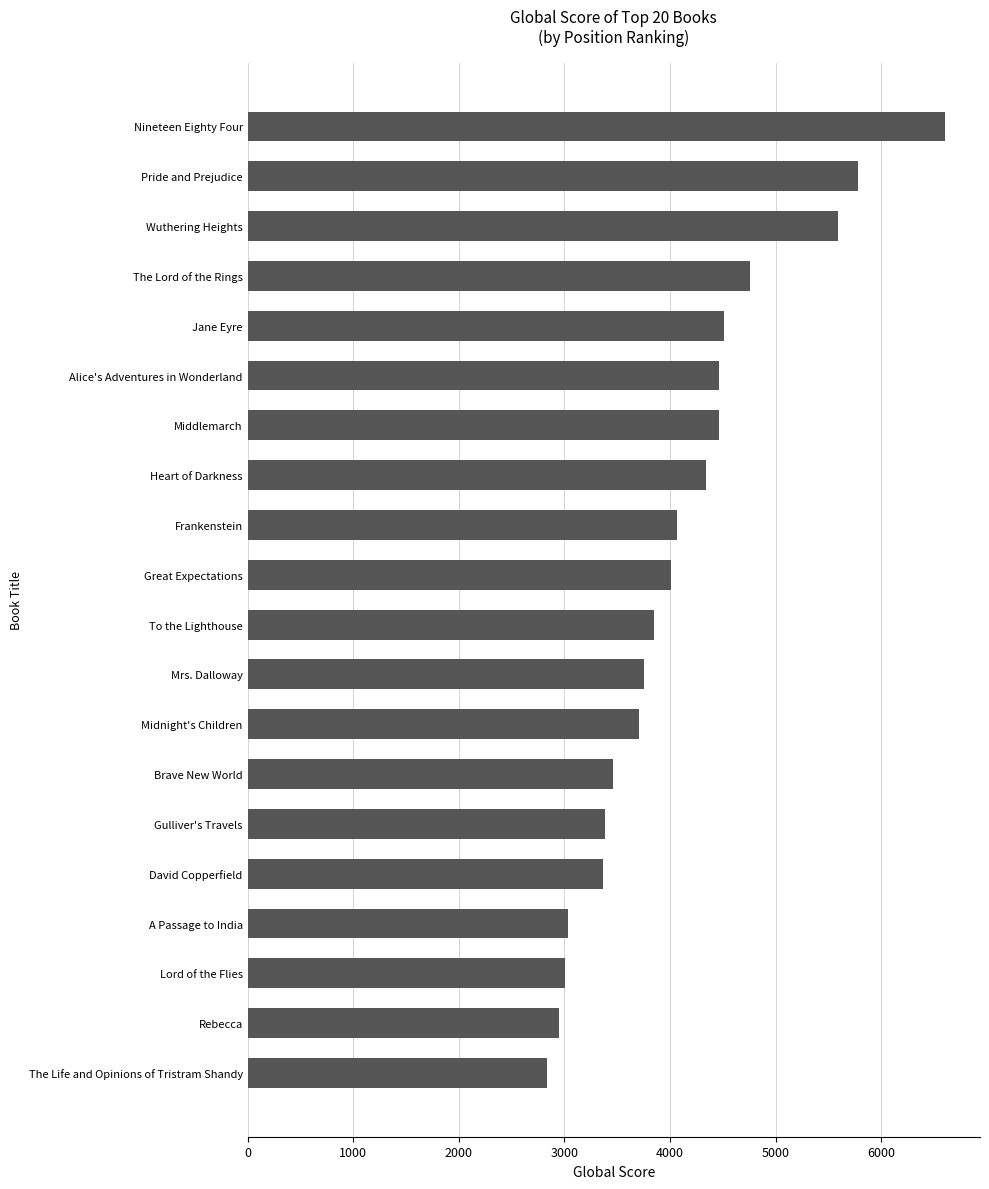

Does the chart contain stacked bars?

No